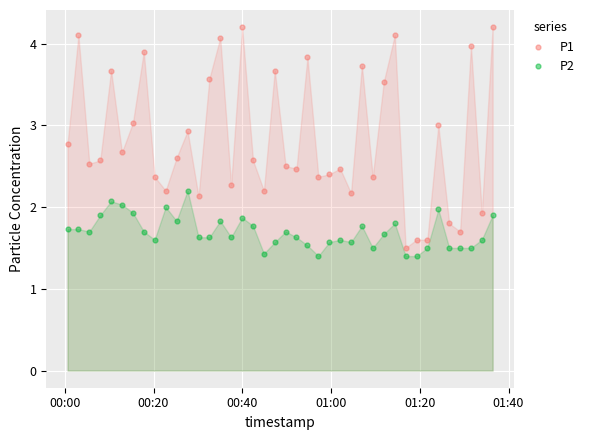

Across all data points, what is the range of Y values (max minus min)?

2.8